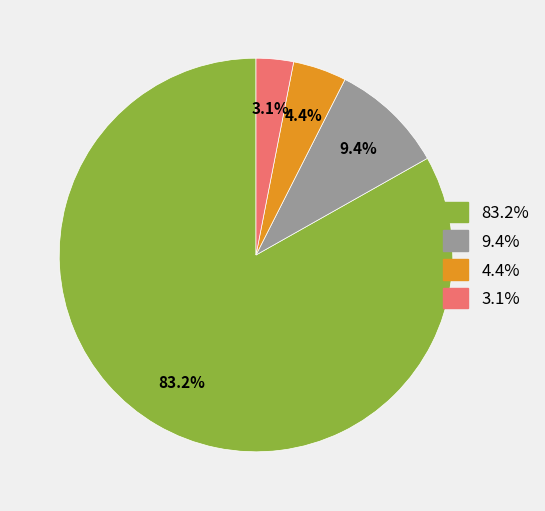

Is there any slice that represents more than half of the pie?

Yes